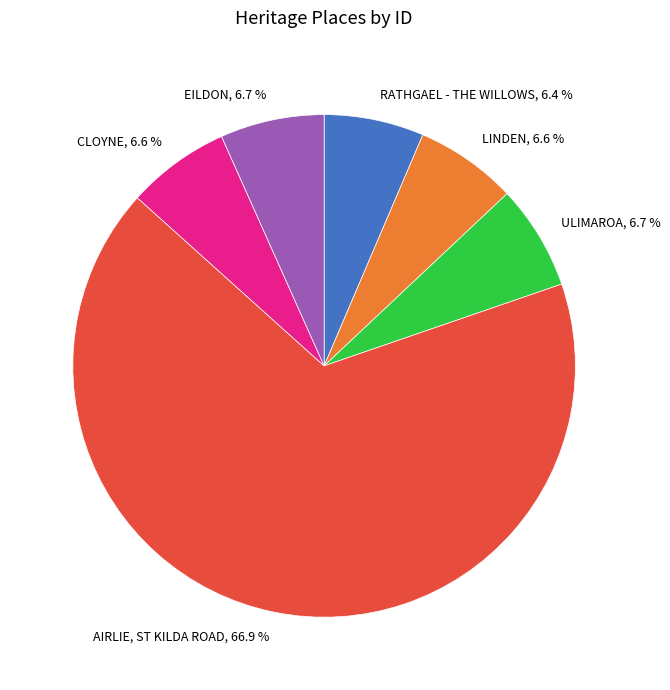

What is the majority slice?

AIRLIE, ST KILDA ROAD